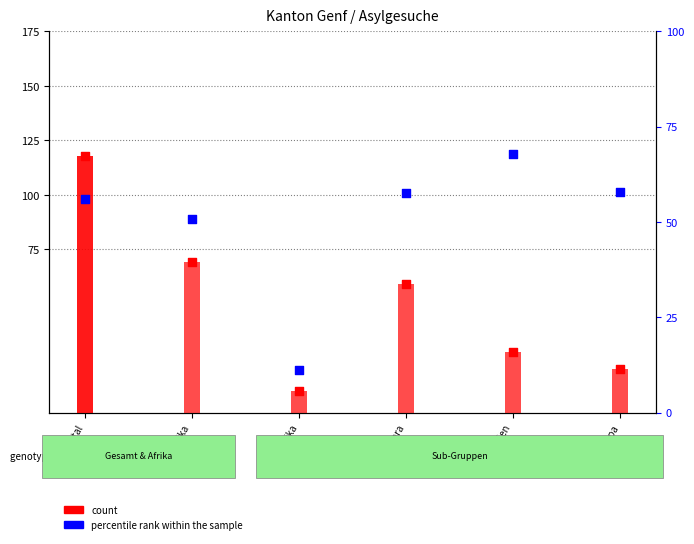

At how many categories does at least one series exceed 20?

5